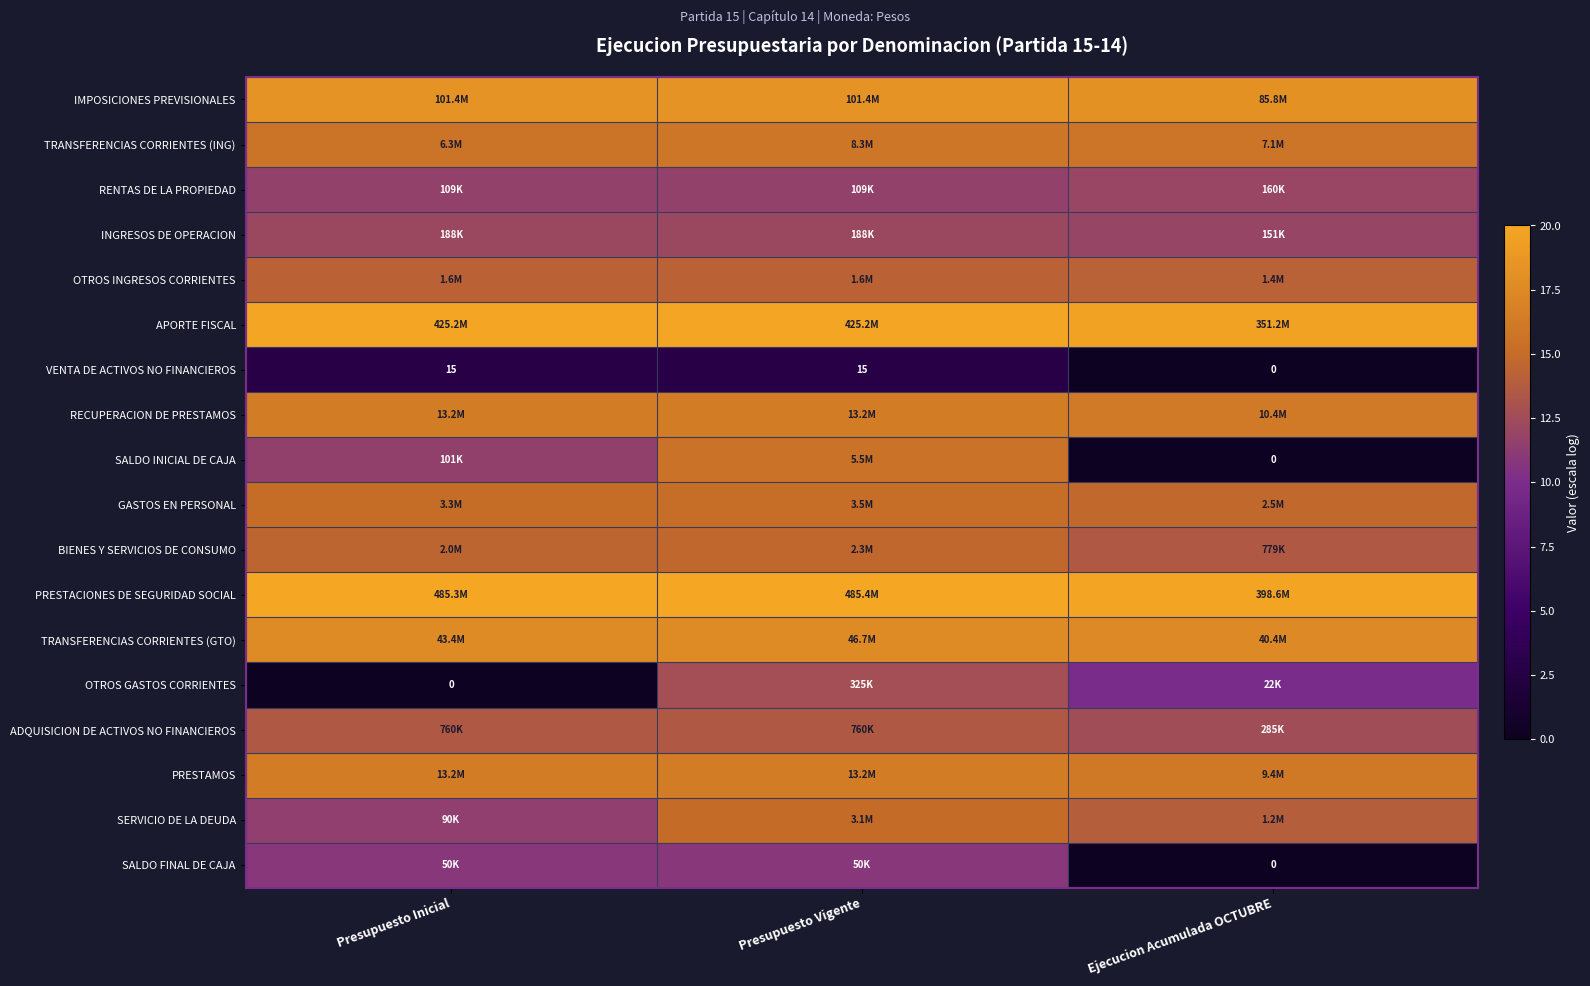

How many values in the VENTA DE ACTIVOS NO FINANCIEROS series are below 15?

1